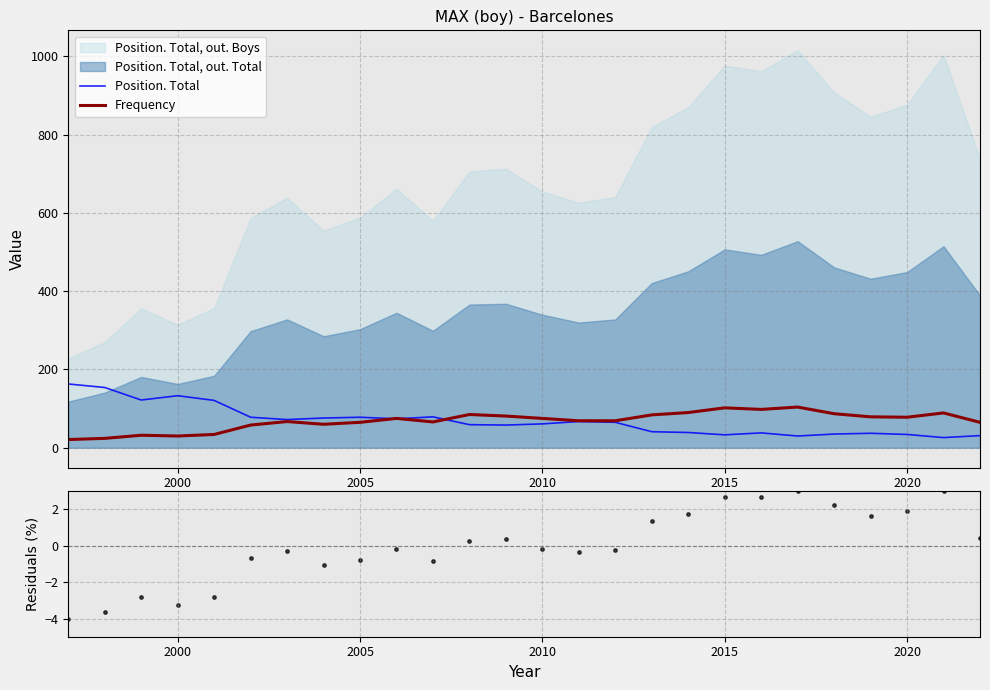

Which series has the largest total across all categories?

Position. Total